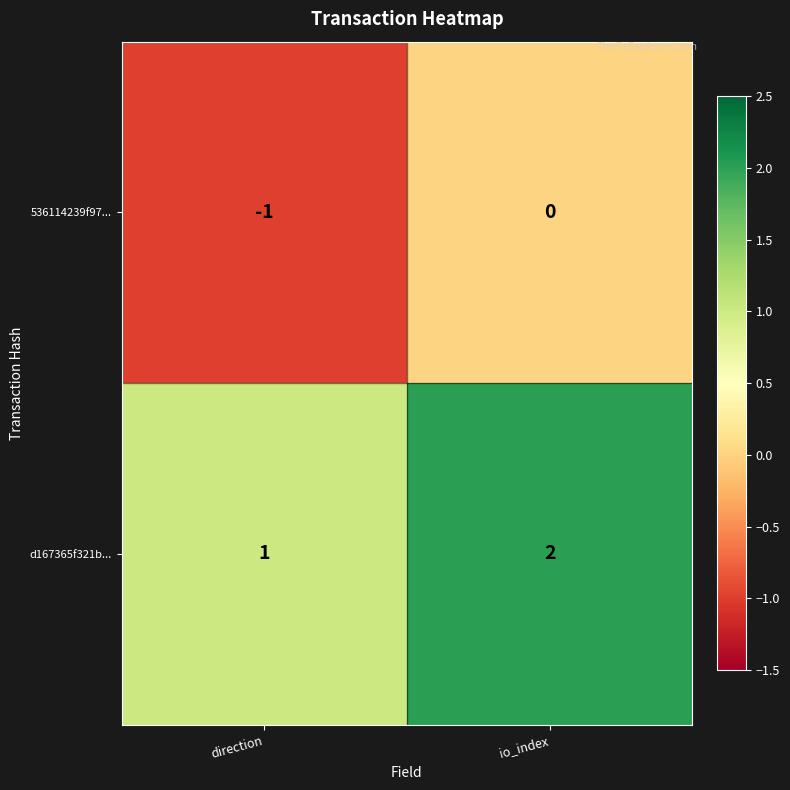

True or false: 536114239f97... has a value of -1 at io_index.

False